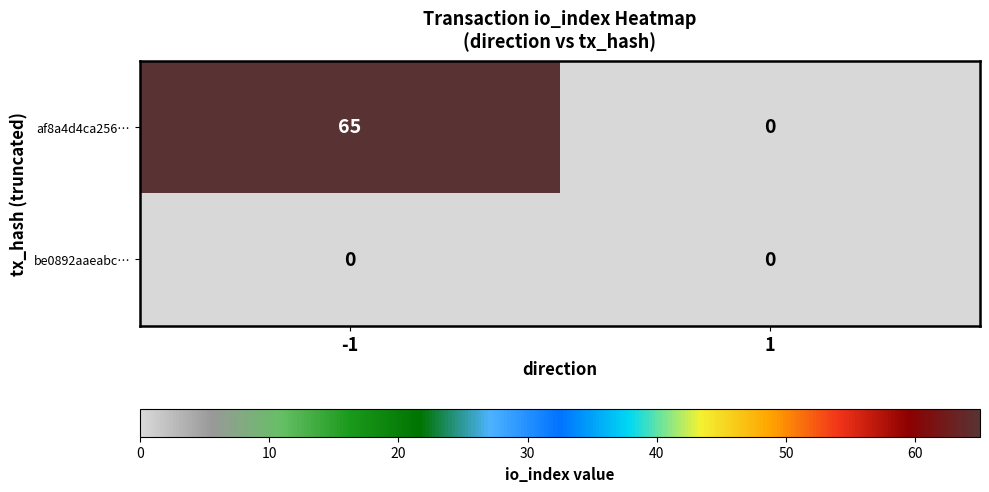

Rank the categories by af8a4d4ca256… value from lowest to highest.

1, -1